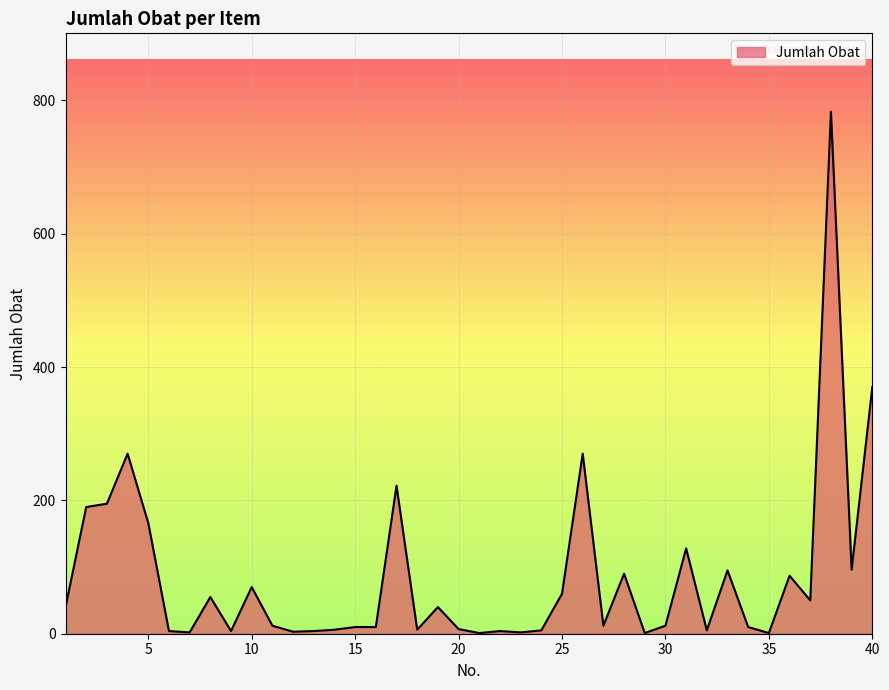

What is the difference between the maximum and minimum values?

782